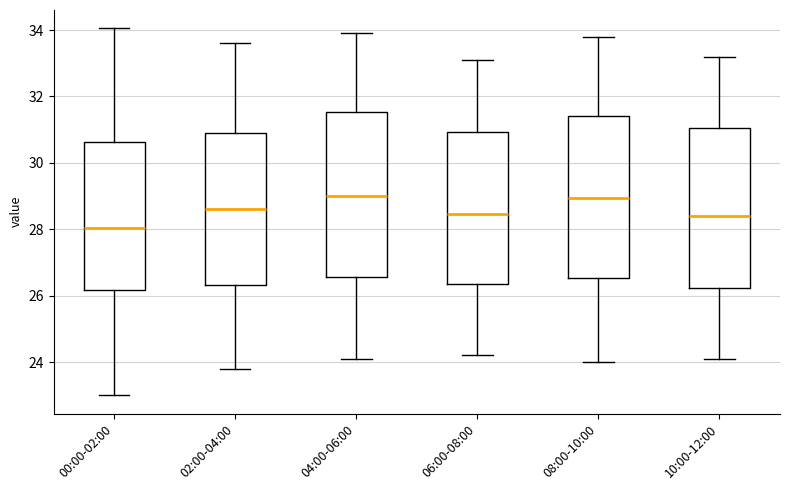

Reading left to right, read every box against the y-axis: the position of its median line, the range the box covers, and the ends of its whiskers. The values are not printed on the chart, so give them approximately, as read against the axis.

00:00-02:00: median 28.0, box 26.2 to 30.6, whiskers 23.0 to 34.0
02:00-04:00: median 28.6, box 26.4 to 31.0, whiskers 23.8 to 33.6
04:00-06:00: median 29.0, box 26.6 to 31.6, whiskers 24.2 to 34.0
06:00-08:00: median 28.4, box 26.4 to 31.0, whiskers 24.2 to 33.2
08:00-10:00: median 29.0, box 26.6 to 31.4, whiskers 24.0 to 33.8
10:00-12:00: median 28.4, box 26.2 to 31.0, whiskers 24.2 to 33.2